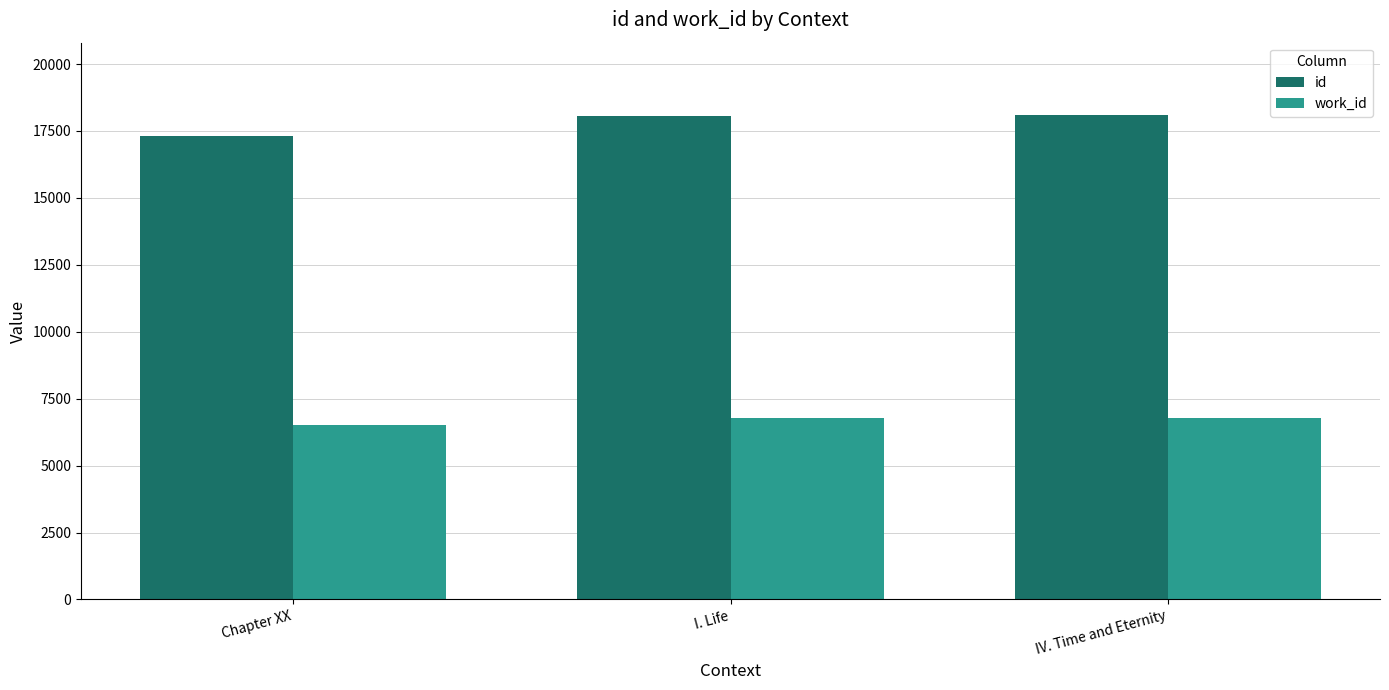

Is it true that work_id equals 11082 at I. Life?

False